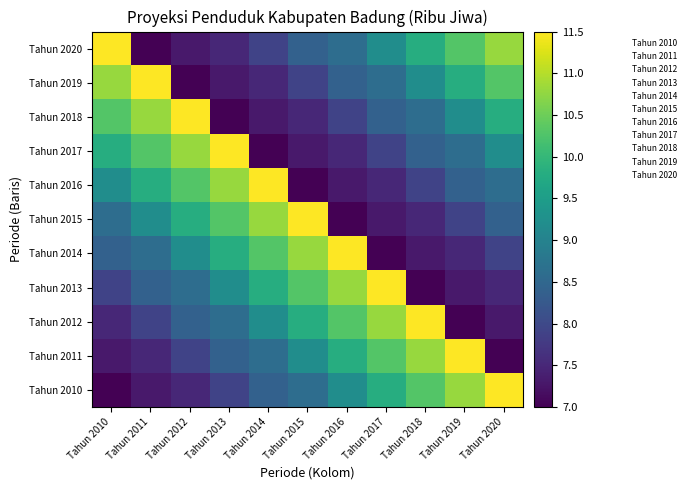

Which series has the largest total across all categories?

Tahun 2020